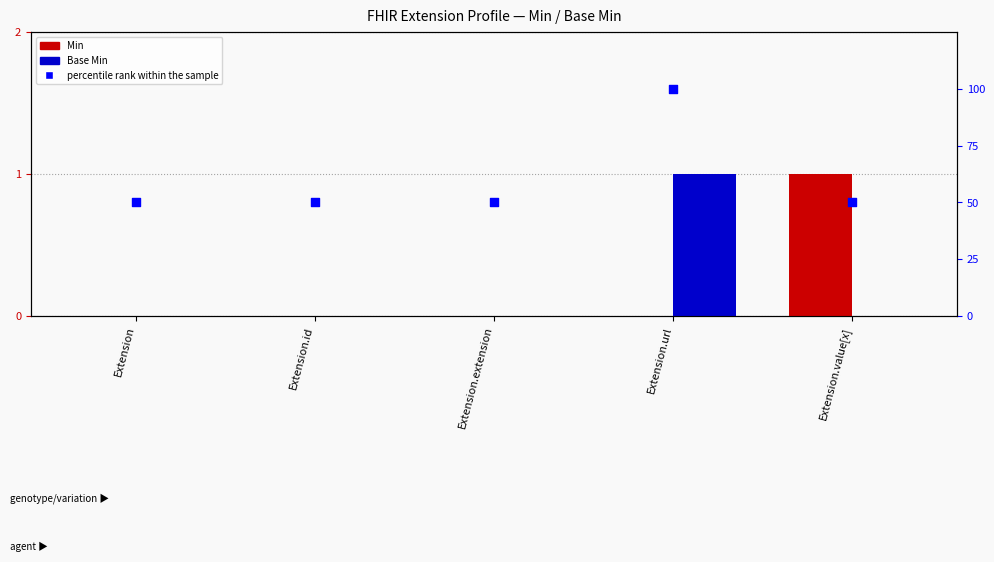

Which series reaches the maximum Y coordinate?

percentile rank within the sample